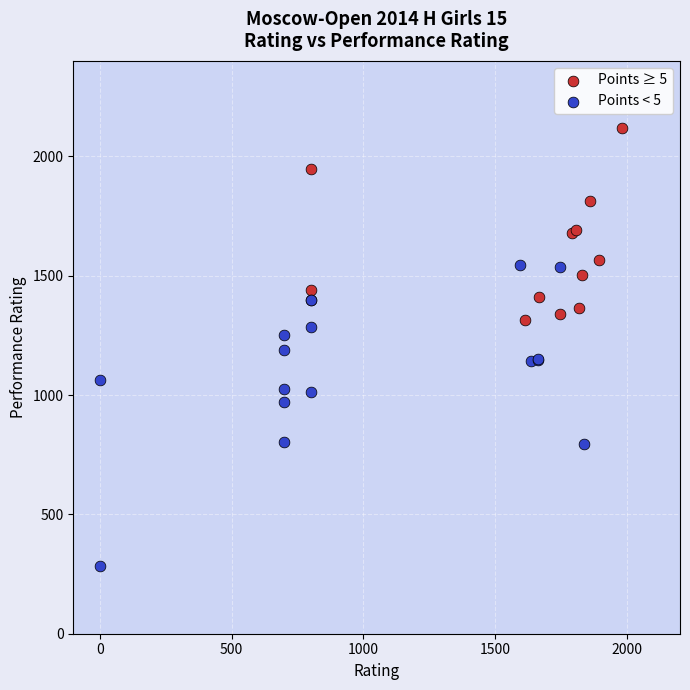

Which series has the widest spread of Y values?

Points < 5